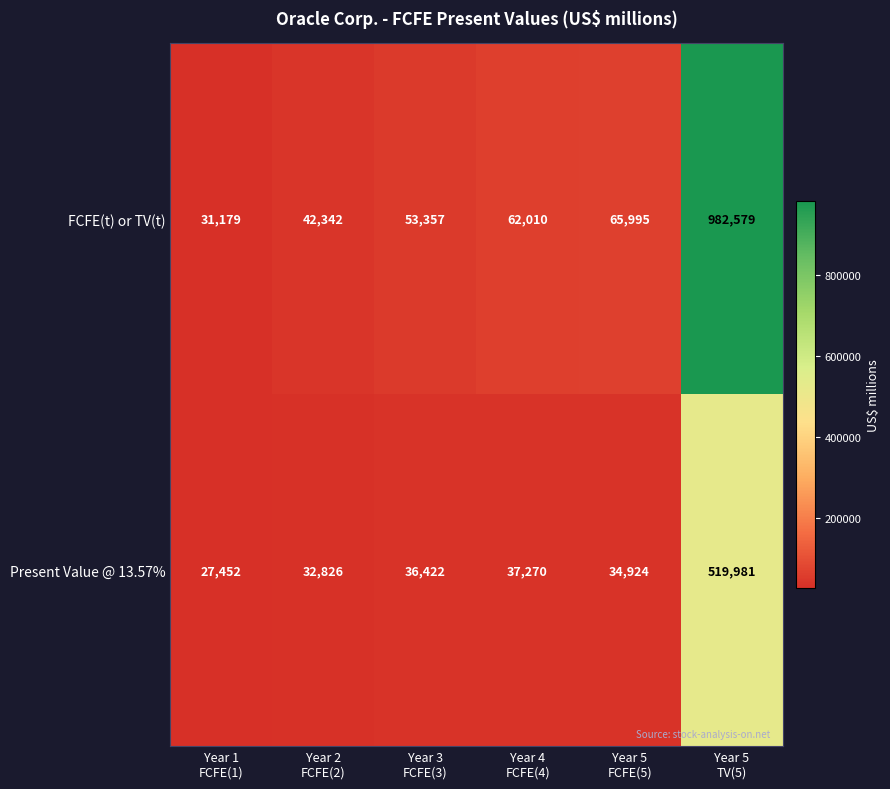

Rank the series by their average value, from lowest to highest.

Present Value @ 13.57%, FCFE(t) or TV(t)